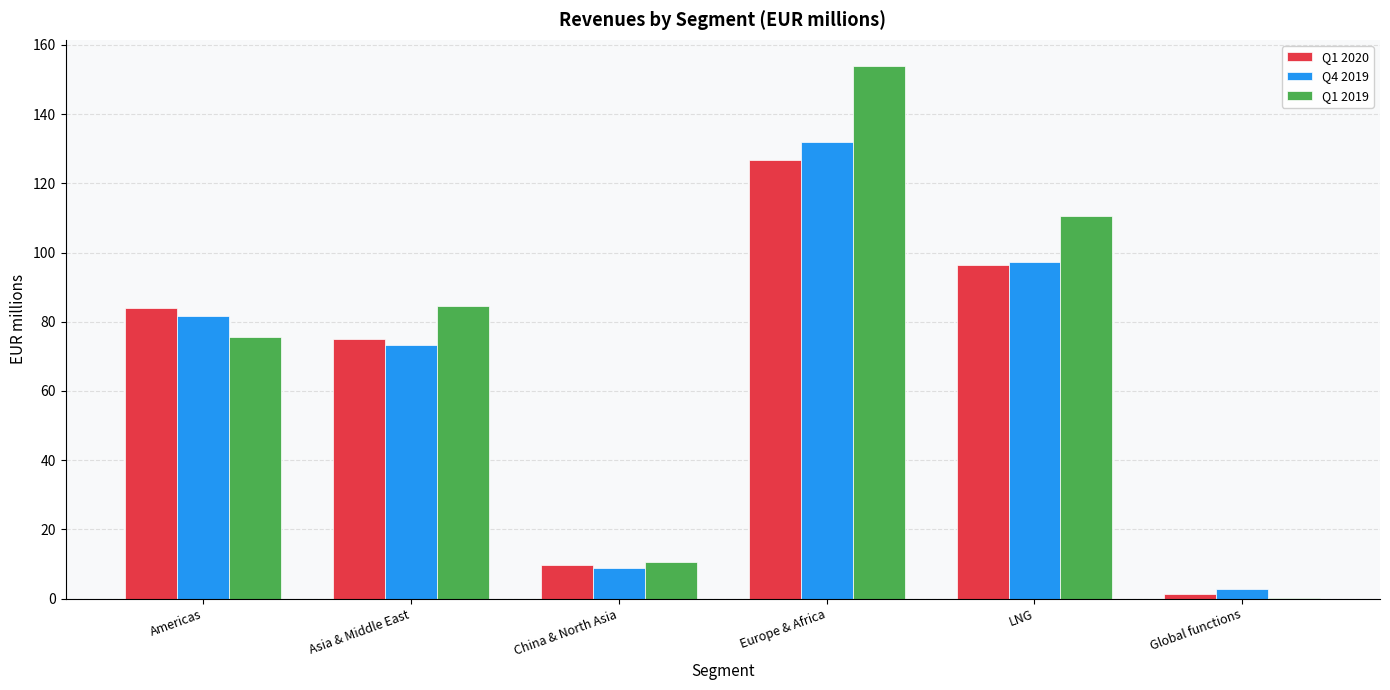

At which category is the sum across all series the highest?

Europe & Africa